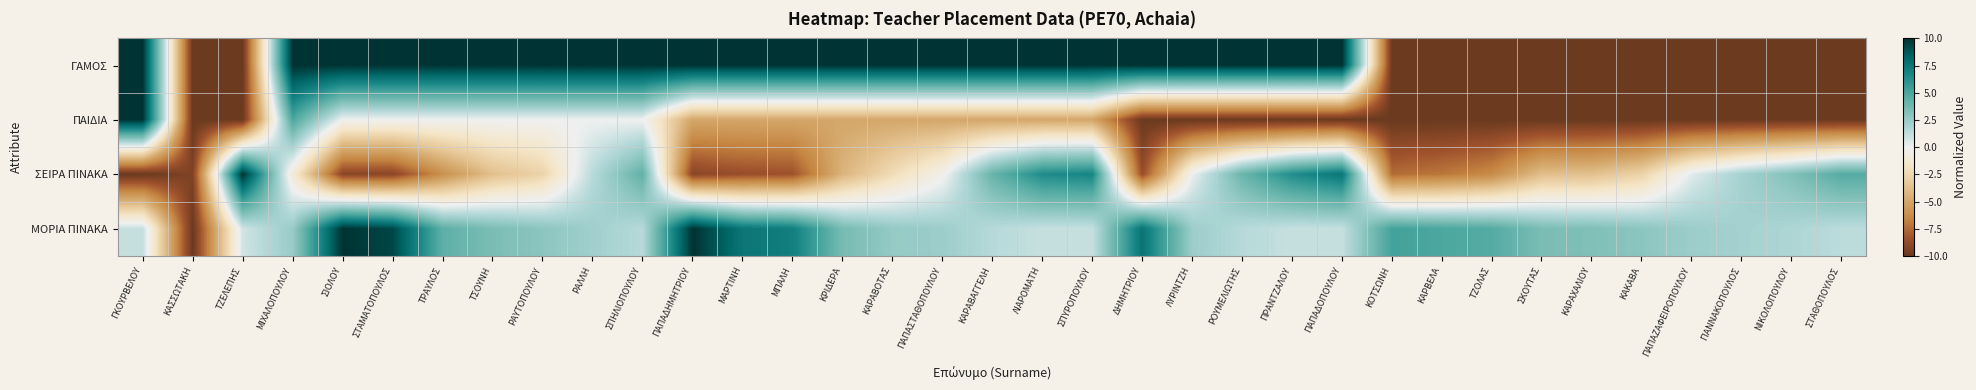

What is the total value across all series at ΛΙΑΡΟΜΑΤΗ?

12.6